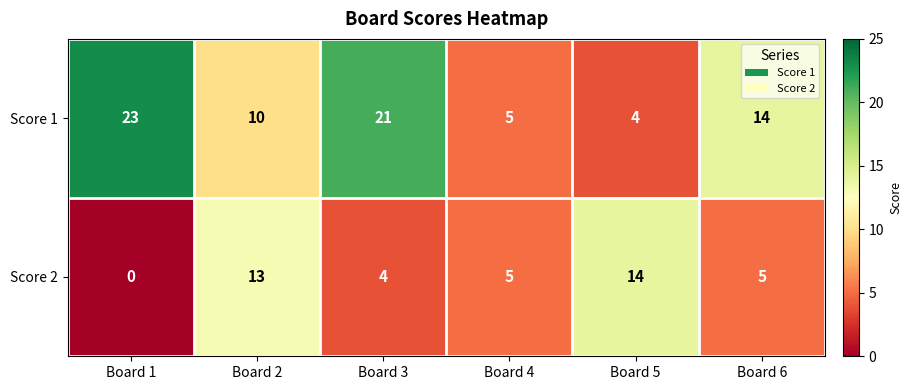

What is the spread (max minus min) of values at Board 1?

23